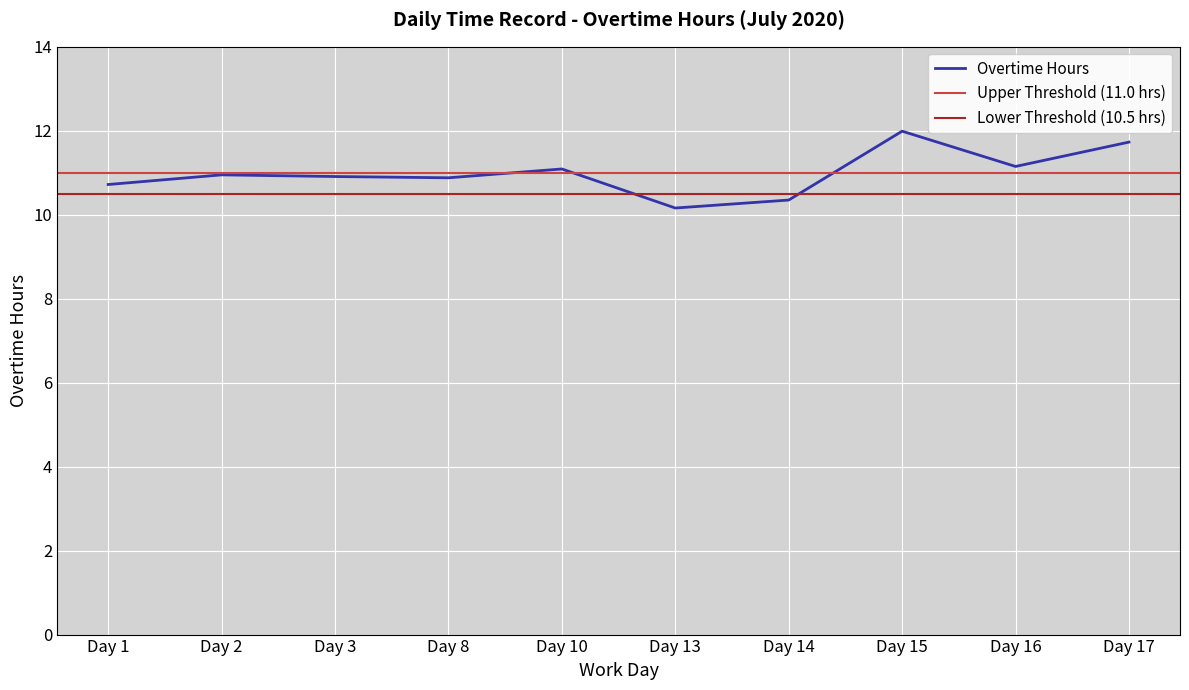

True or false: the data has more than 2 interior local peaks.

True